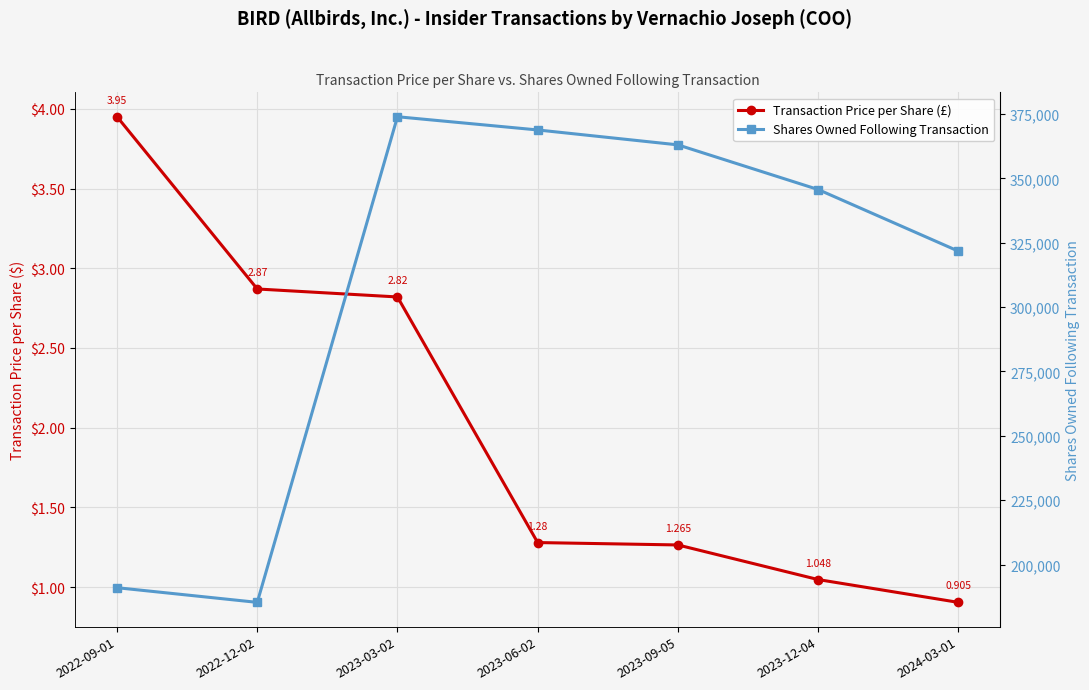

The Transaction Price per Share (£) series shows 1.3 at 2024-03-01. True or false?

False